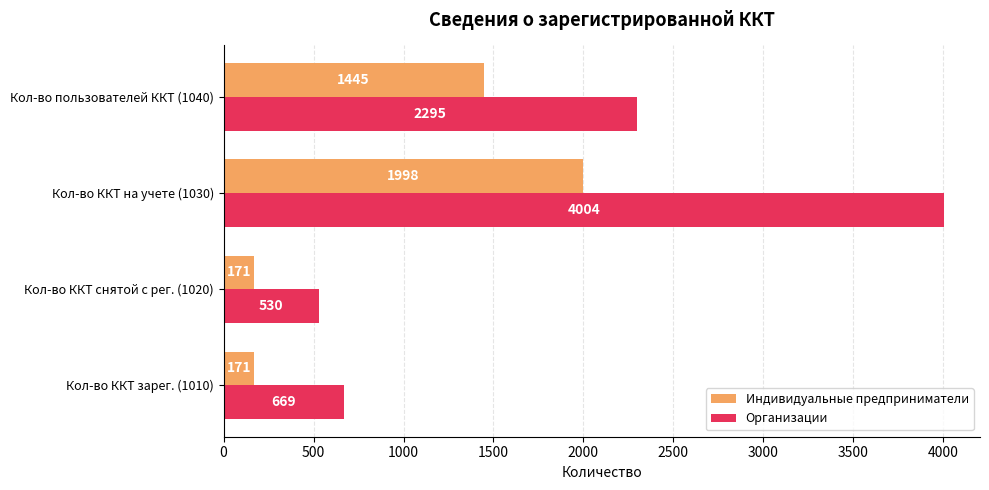

Is the value of Организации at Кол-во ККТ зарег. (1010) greater than the value of Индивидуальные предприниматели at Кол-во пользователей ККТ (1040)?

No